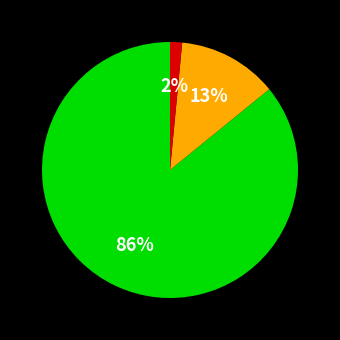

Is there a majority slice in this chart?

Yes